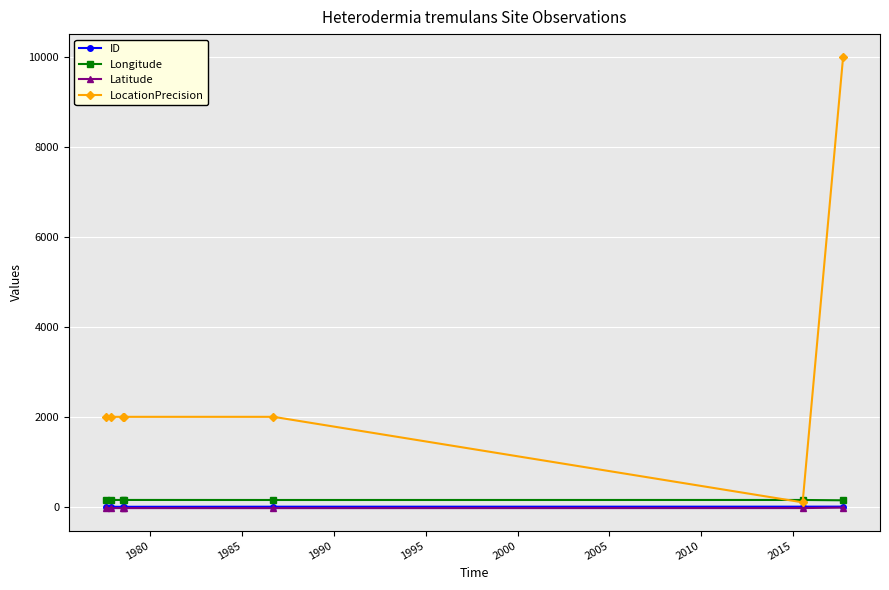

True or false: LocationPrecision has more than 2 points higher than both neighbors.

False